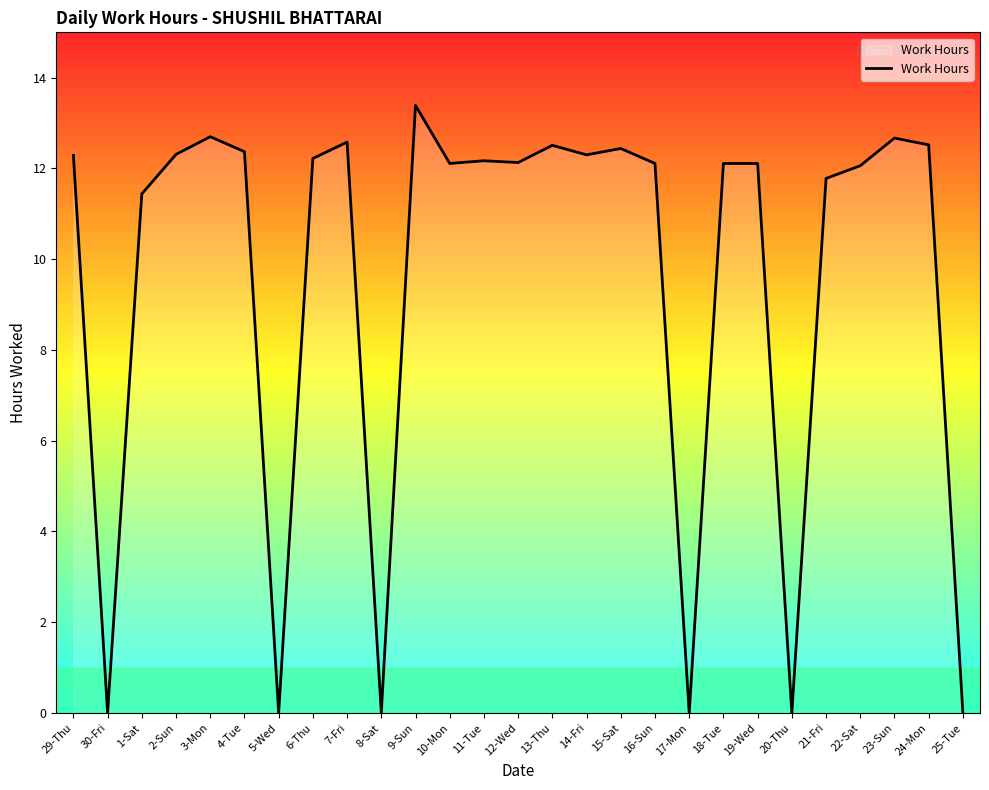

What is the approximate value at 15-Sat?

12.4